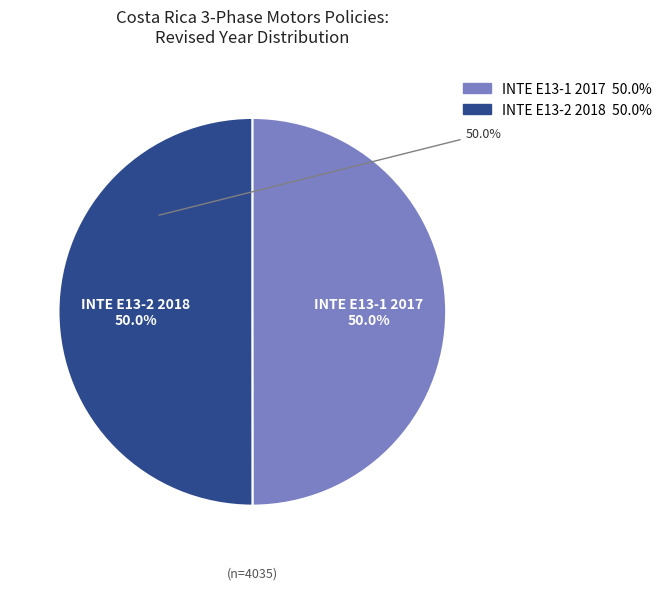

Does INTE E13-1 2017 account for over 50% of the chart?

No